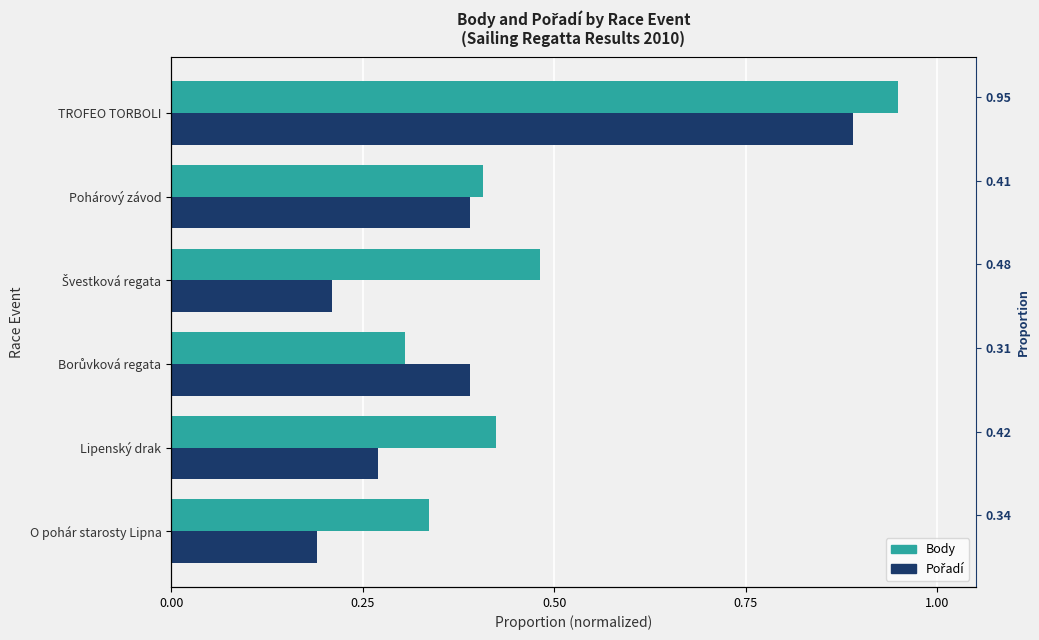

What is the average value of the Pořadí series?

0.4